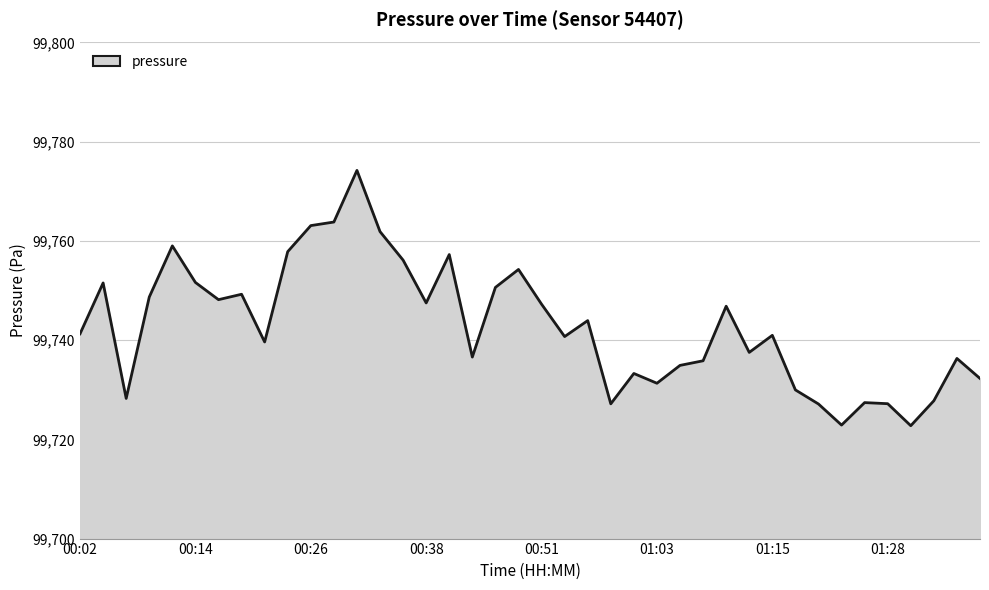

What is the greatest value displayed?

99774.2